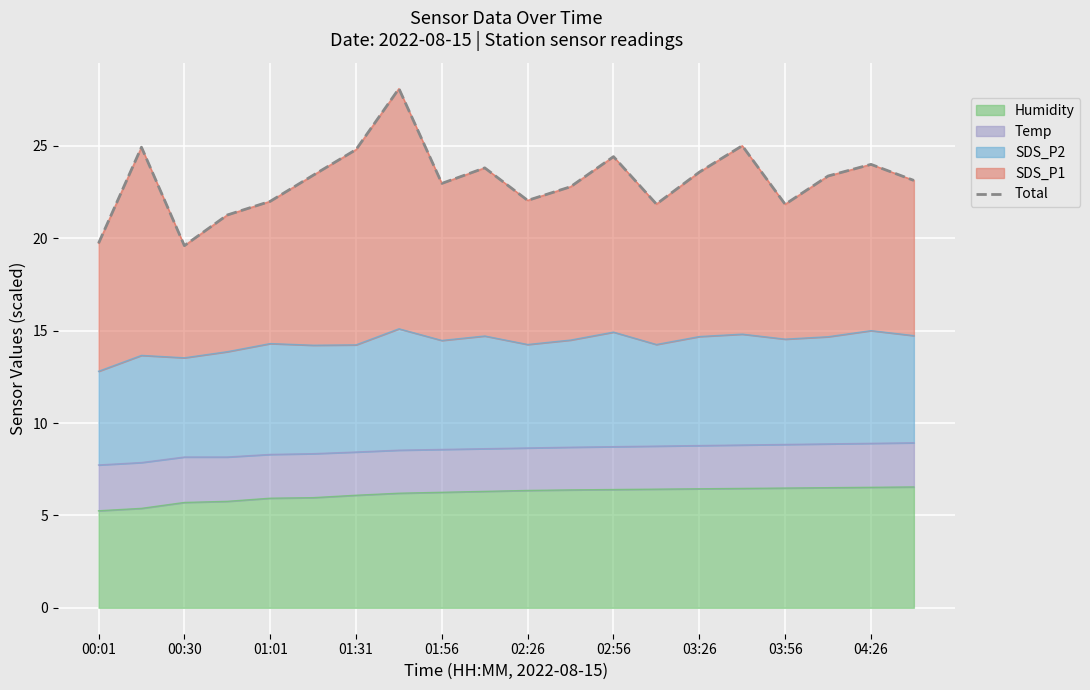

What is the highest value of the Humidity series?

6.5